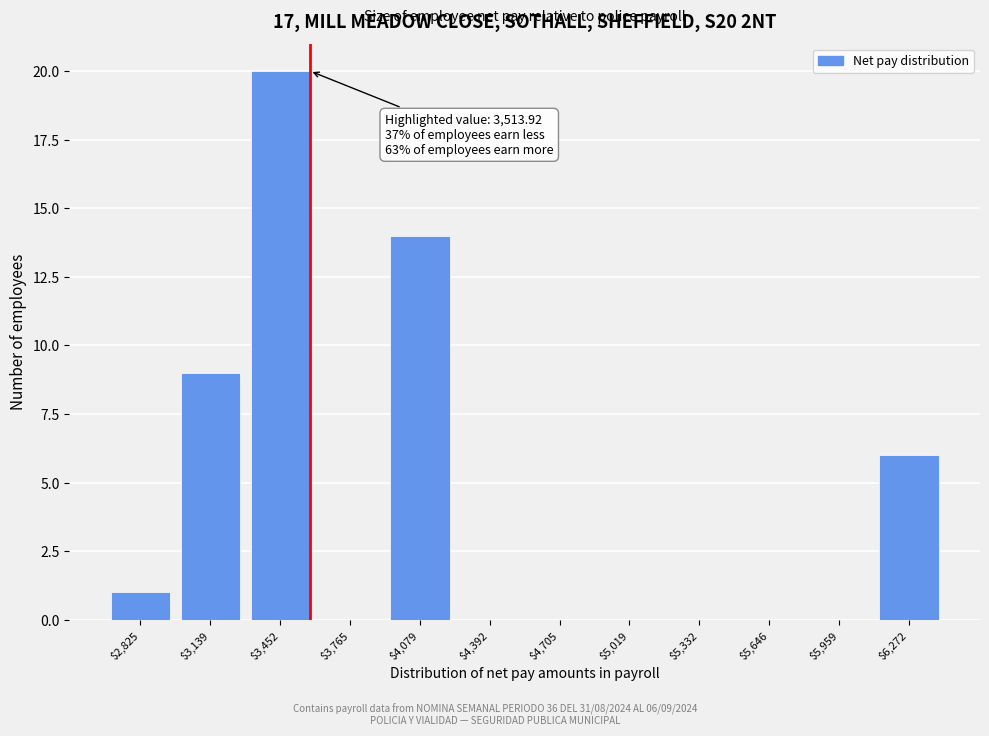

What is the maximum value shown in the chart?

20